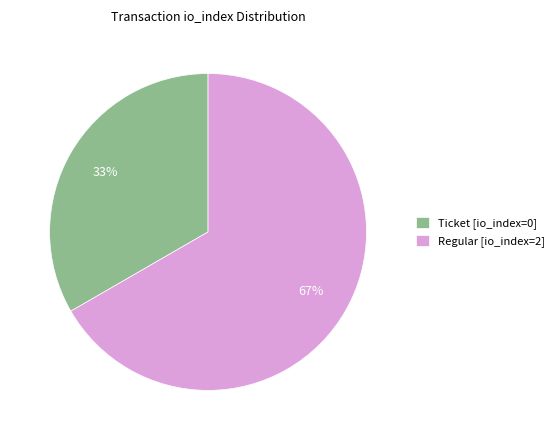

Do Ticket [io_index=0] and Regular [io_index=2] together represent more than half of the pie?

Yes